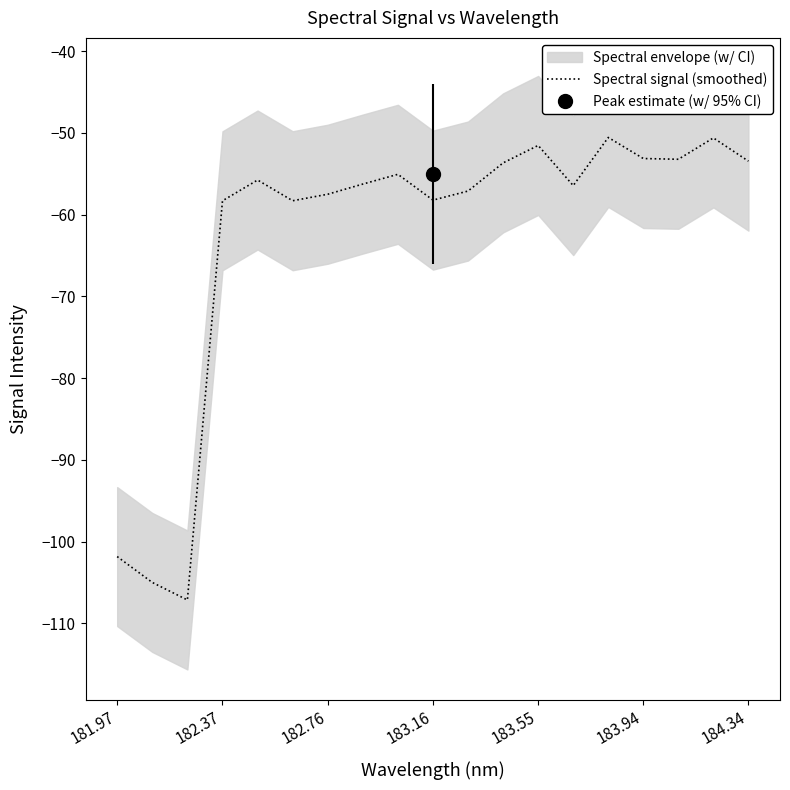

What is the highest value of the Spectral signal (smoothed) series?

-50.6